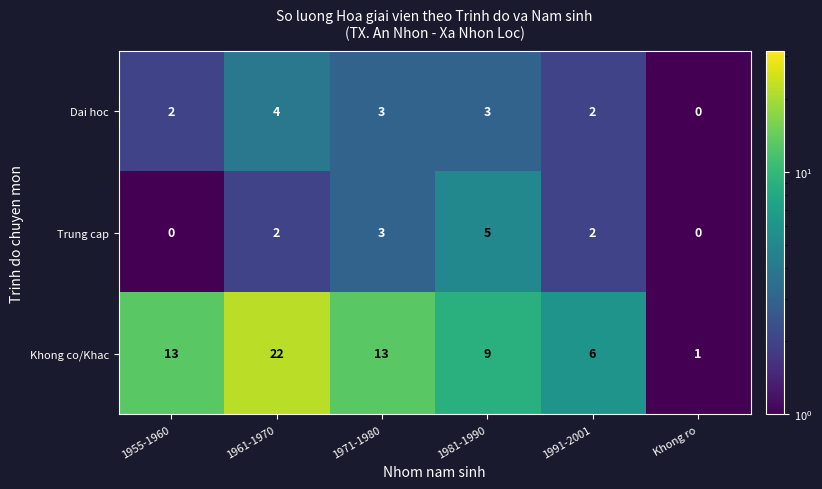

The value of Khong co/Khac at 1971-1980 is 13. True or false?

True